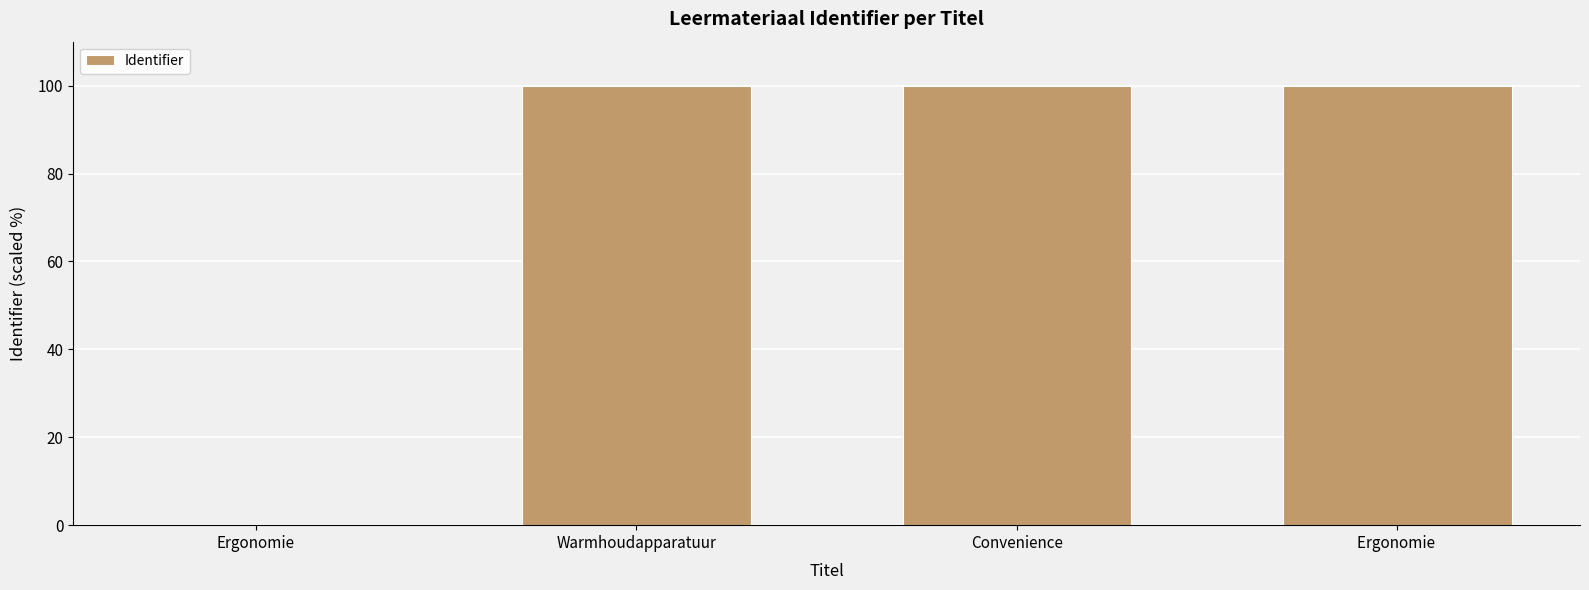

What is the change in value from Ergonomie to Warmhoudapparatuur?

+100.0